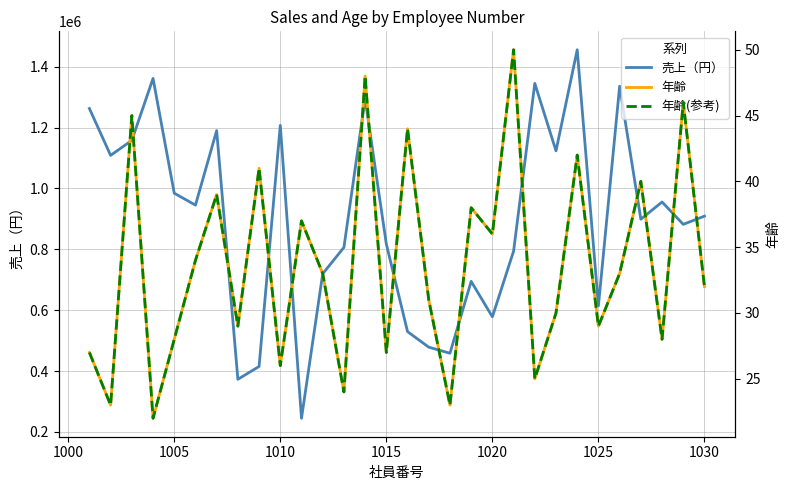

The value of 売上（円） at 1005 is 1472092. True or false?

False